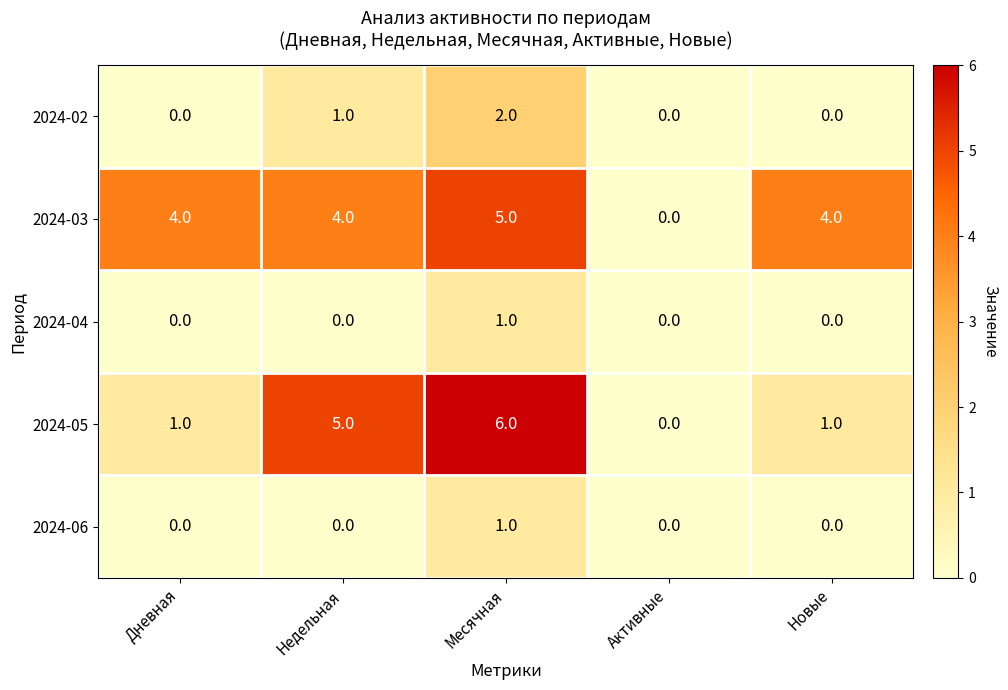

Reading right to left, extract all data points from this chart.

2024-02: Новые=0	Активные=0	Месячная=2	Недельная=1	Дневная=0
2024-03: Новые=4	Активные=0	Месячная=5	Недельная=4	Дневная=4
2024-04: Новые=0	Активные=0	Месячная=1	Недельная=0	Дневная=0
2024-05: Новые=1	Активные=0	Месячная=6	Недельная=5	Дневная=1
2024-06: Новые=0	Активные=0	Месячная=1	Недельная=0	Дневная=0